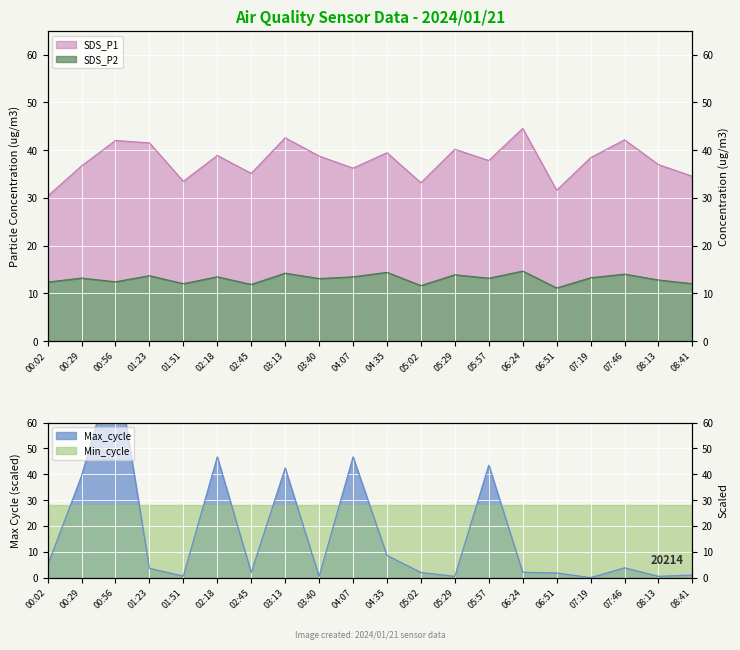

How many data points does each series have?

20